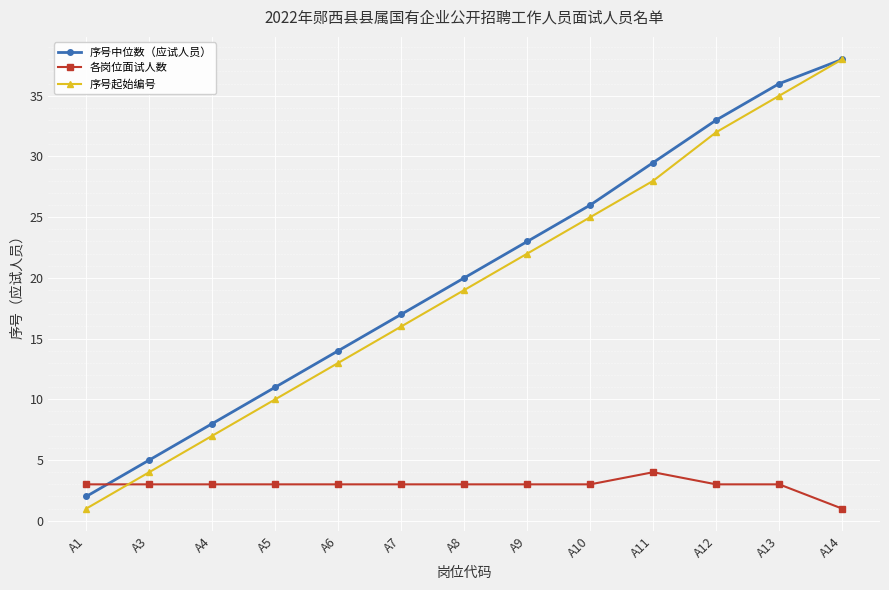

Is this an area chart (filled region under the line)?

No